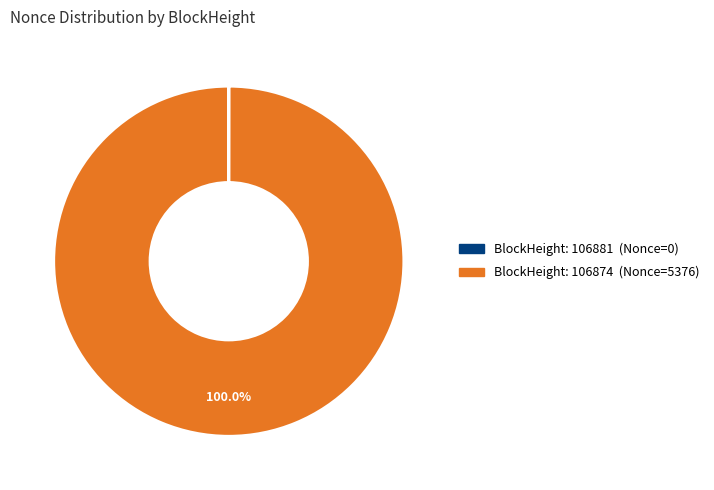

Is there any slice that represents more than half of the pie?

Yes